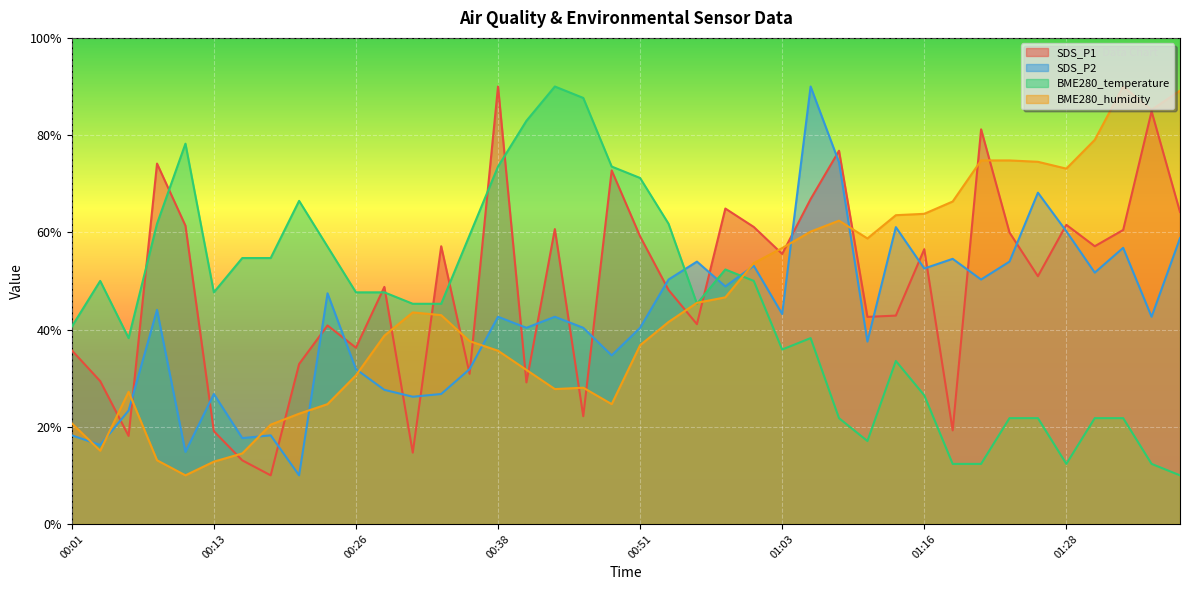

Which category has the highest value across all series?

00:38